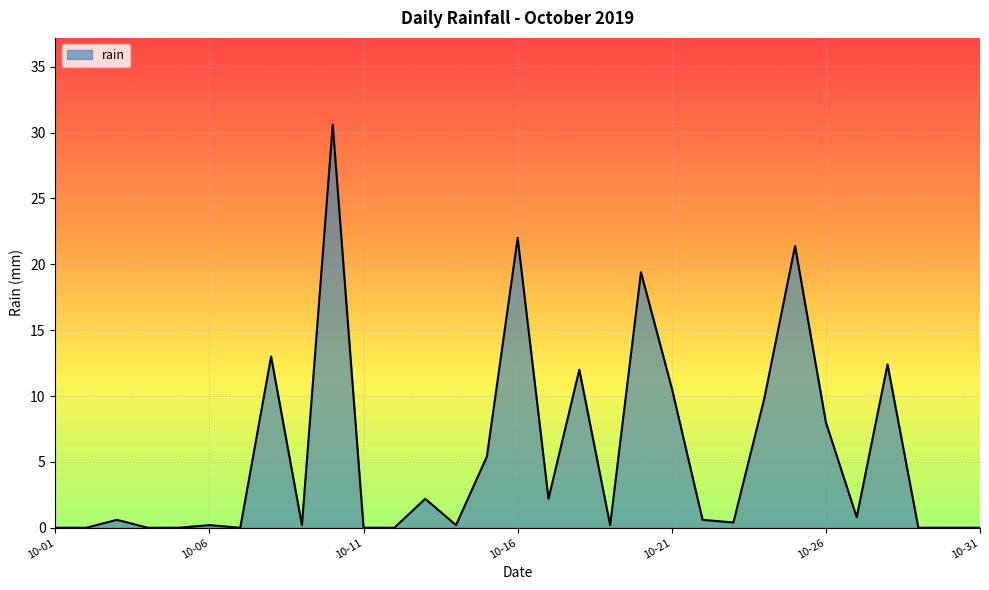

What is the difference between the maximum and minimum values?

30.6